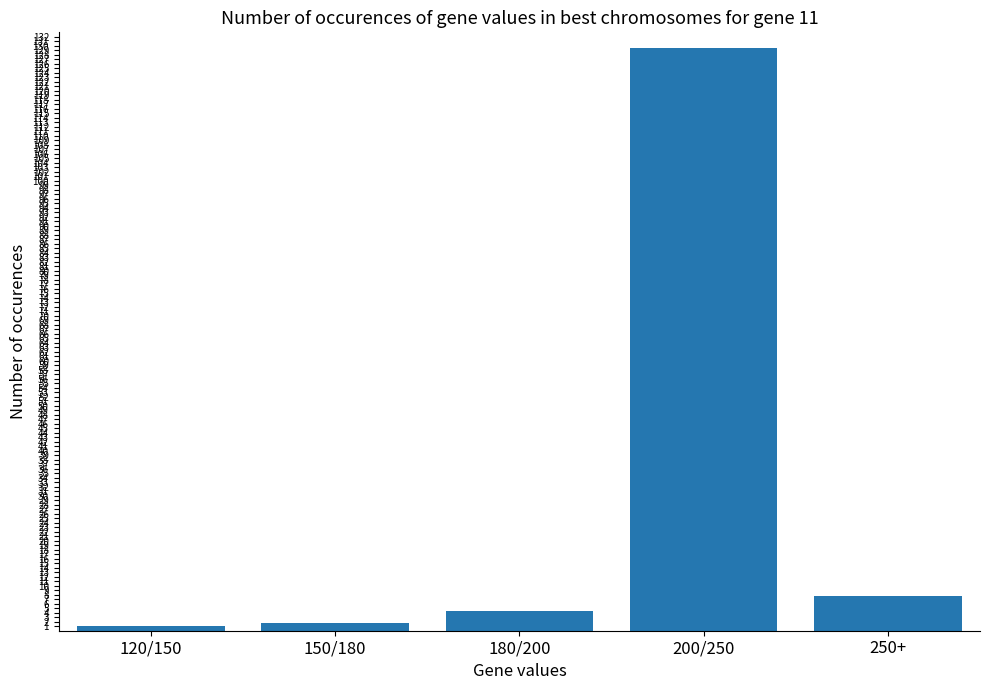

Are the bars grouped side by side (vs. stacked)?

No